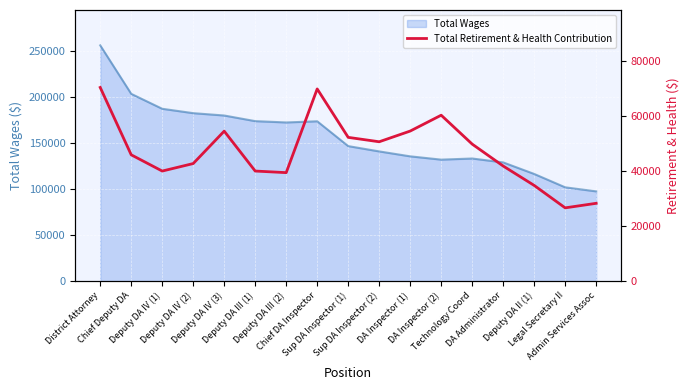

Where is the data nearest to the value 48543?

Technology Coord